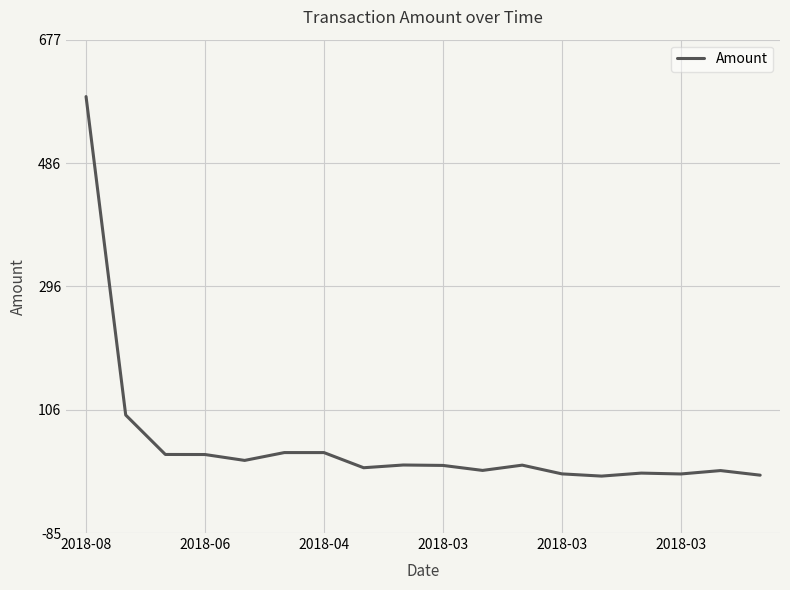

What is the difference between the maximum and minimum values?

586.0